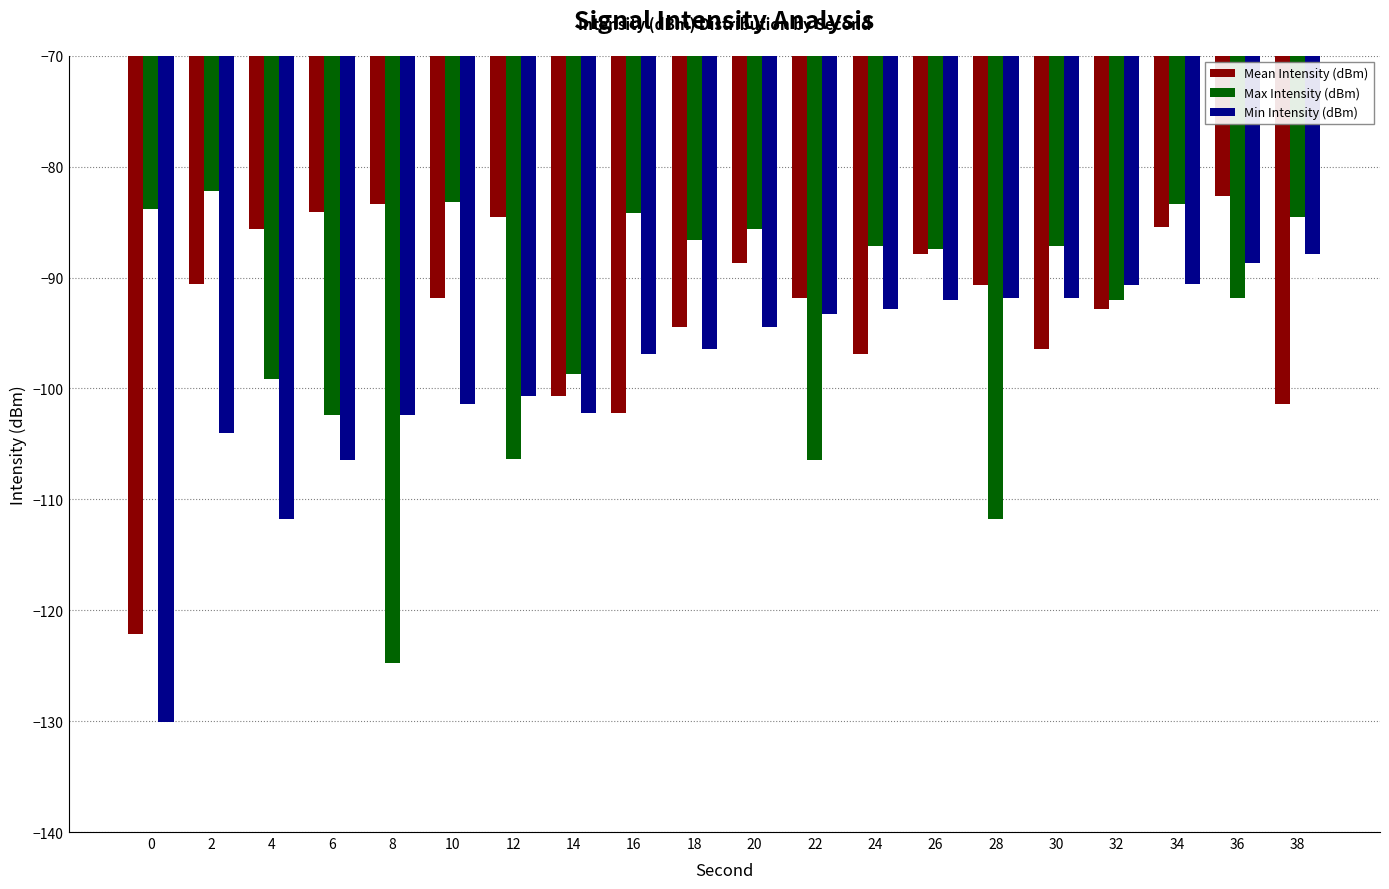

What is the highest value of the Mean Intensity (dBm) series?

-82.7